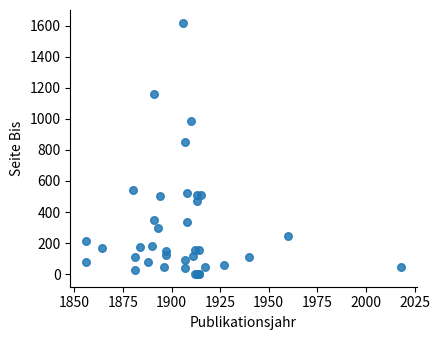

What Y value in the scatter plot is closest to 810?

852